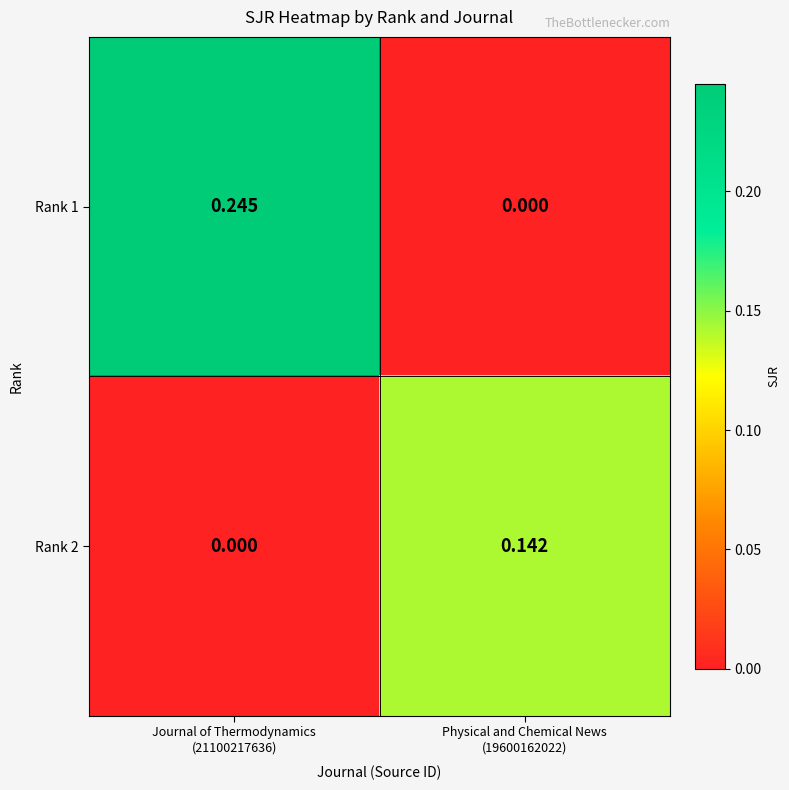

At Journal of Thermodynamics
(21100217636), list the series in order from largest to smallest.

Rank 1, Rank 2